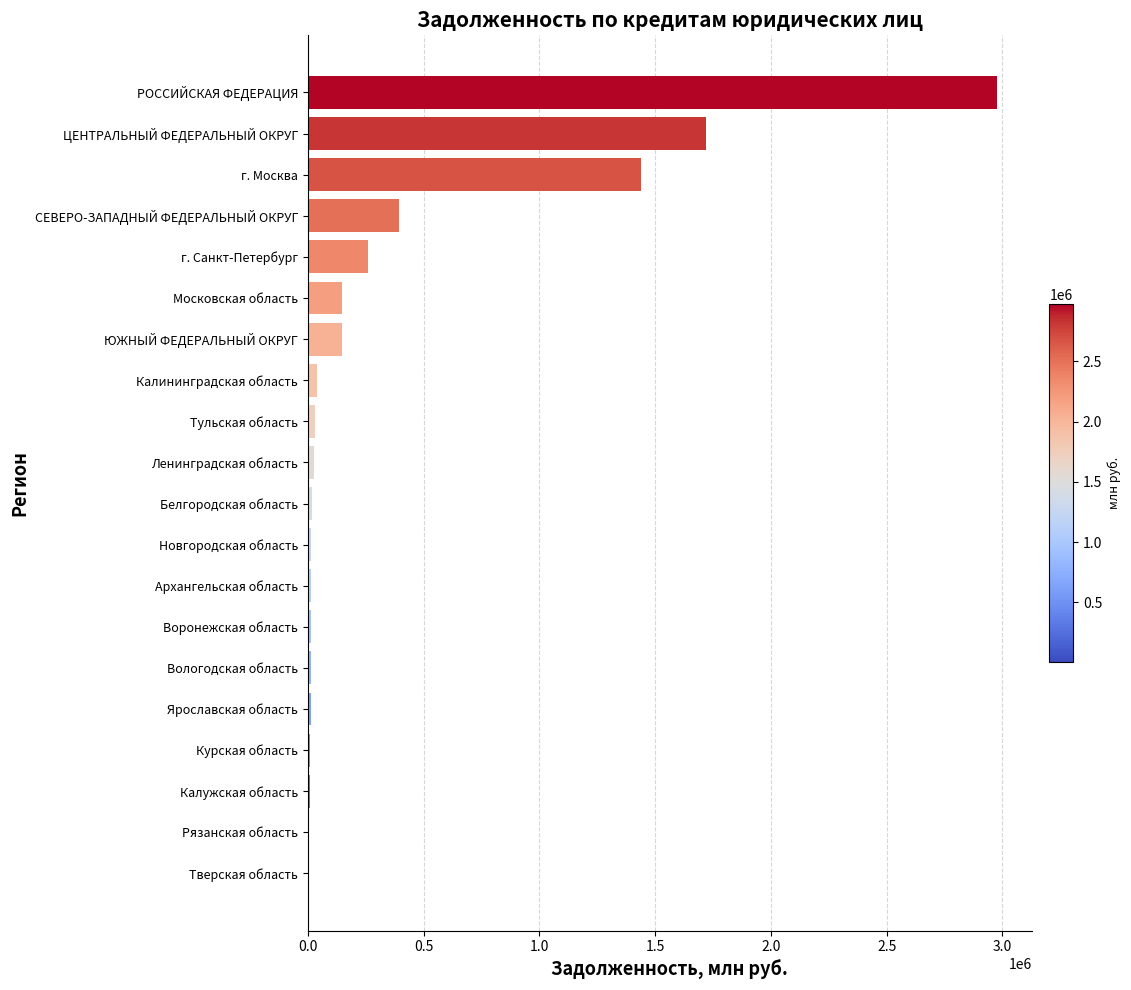

How many data points does each series have?

20